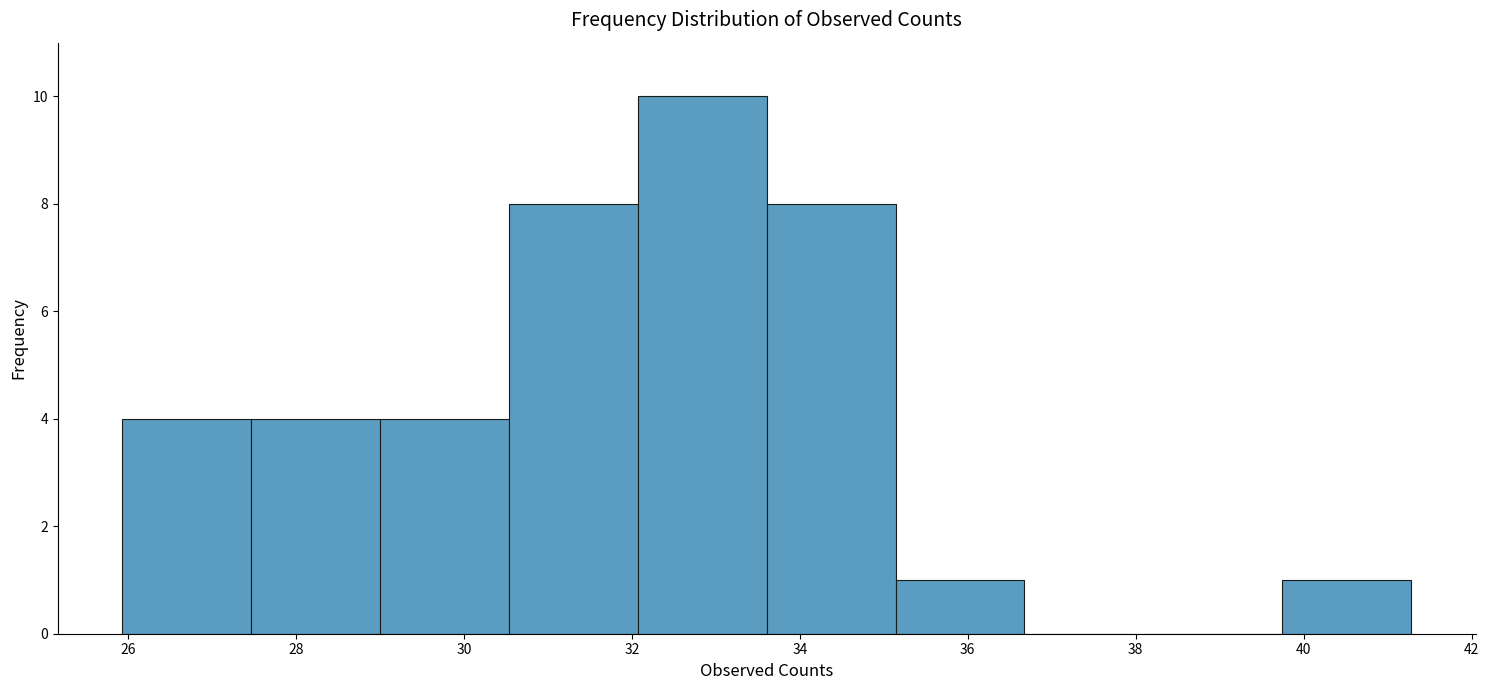

Reading left to right, transcribe this chart: for each bar, give the range it covers on the x-axis and its height. Neither the bar edges nor the heights are printed on the chart, so give them approximately, as read against the axes.

26.0 to 27.4: 4
27.4 to 29.0: 4
29.0 to 30.6: 4
30.6 to 32.0: 8
32.0 to 33.6: 10
33.6 to 35.2: 8
35.2 to 36.6: 1
36.6 to 38.2: 0
38.2 to 39.8: 0
39.8 to 41.2: 1